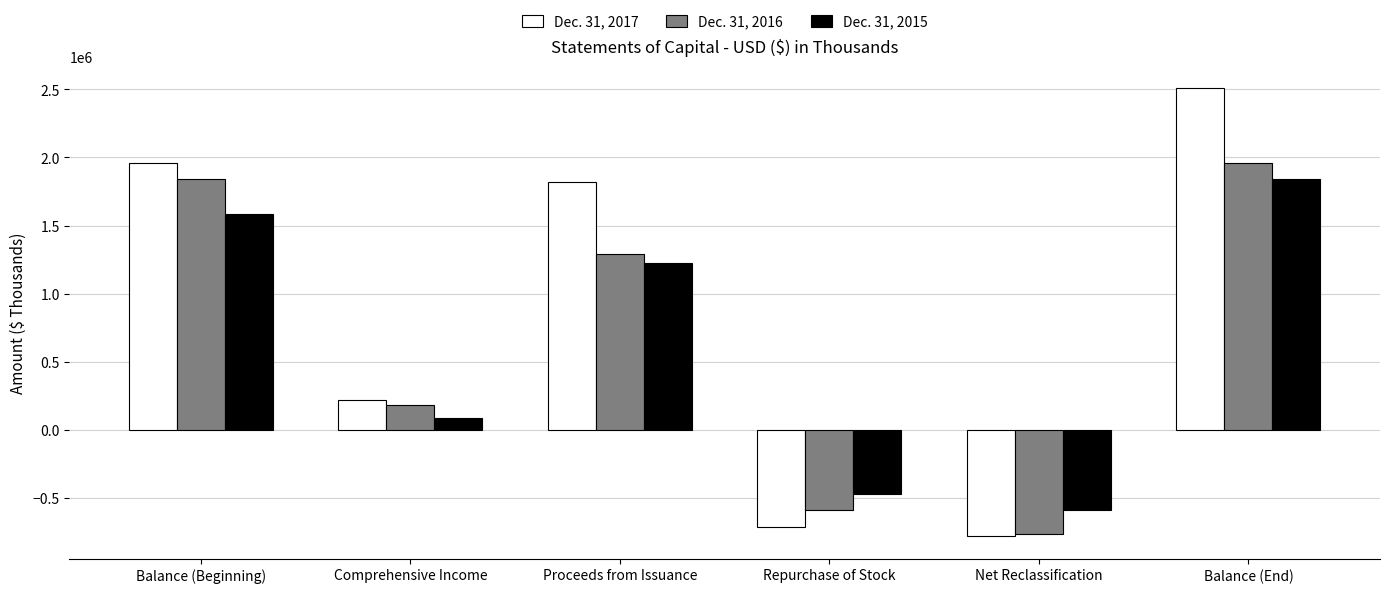

What value does the Dec. 31, 2015 series have at Comprehensive Income, to the nearest 50?

90300